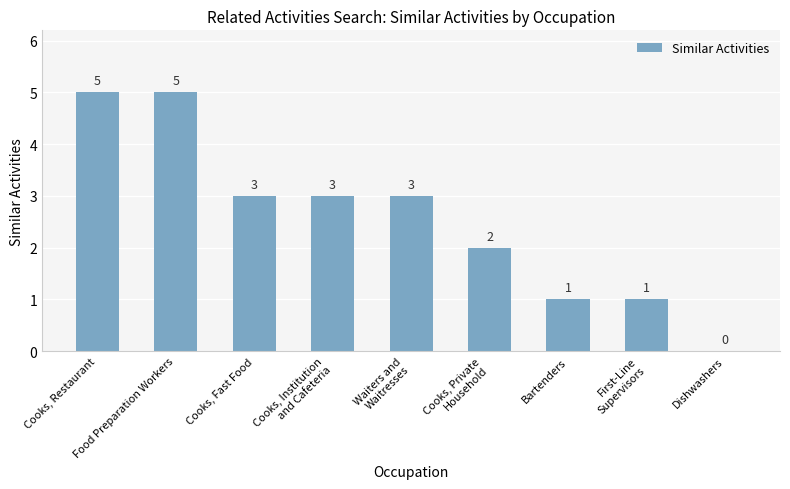

What is the sum of all values?

23